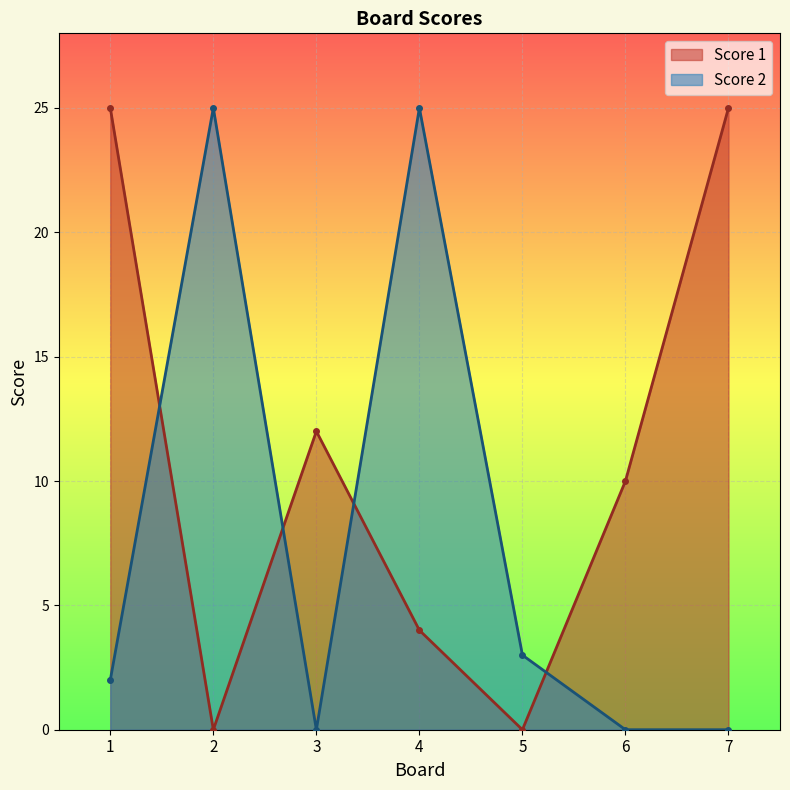

Where is the first local maximum for Score 2?

2